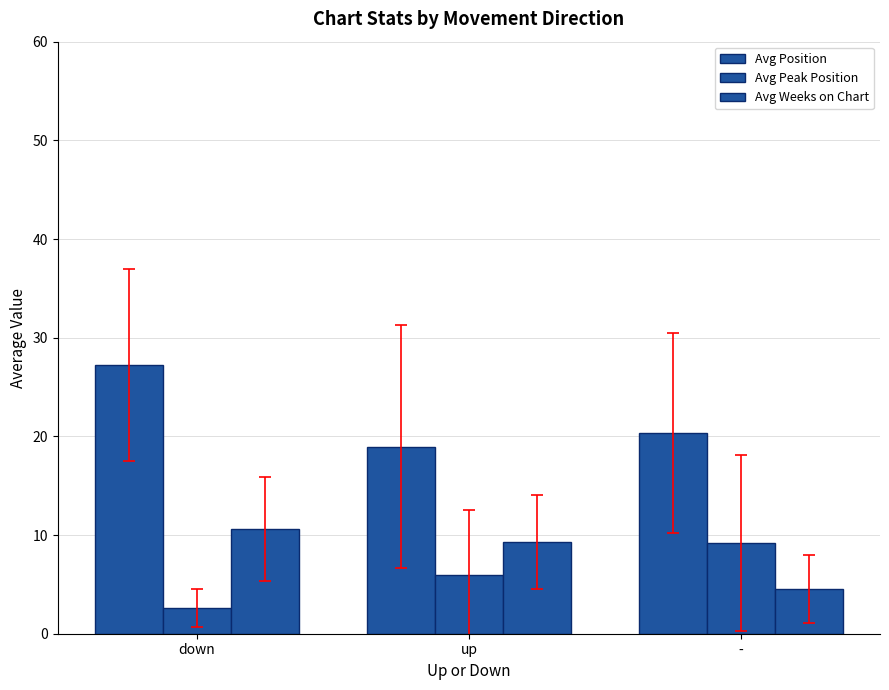

Which series has the largest total across all categories?

Avg Position